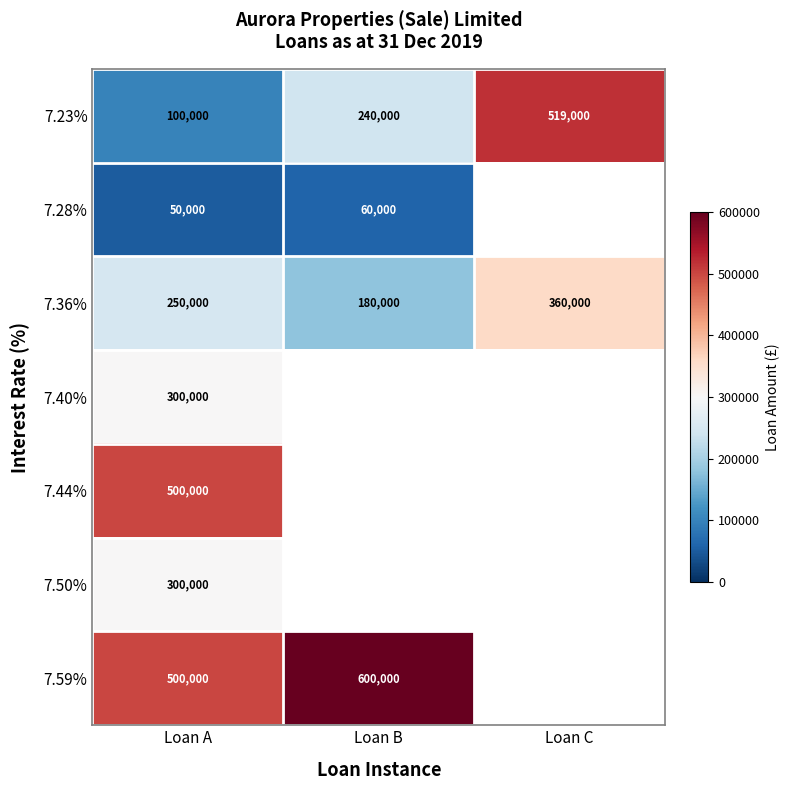

Is it true that 7.36% equals 250000 at Loan A?

True